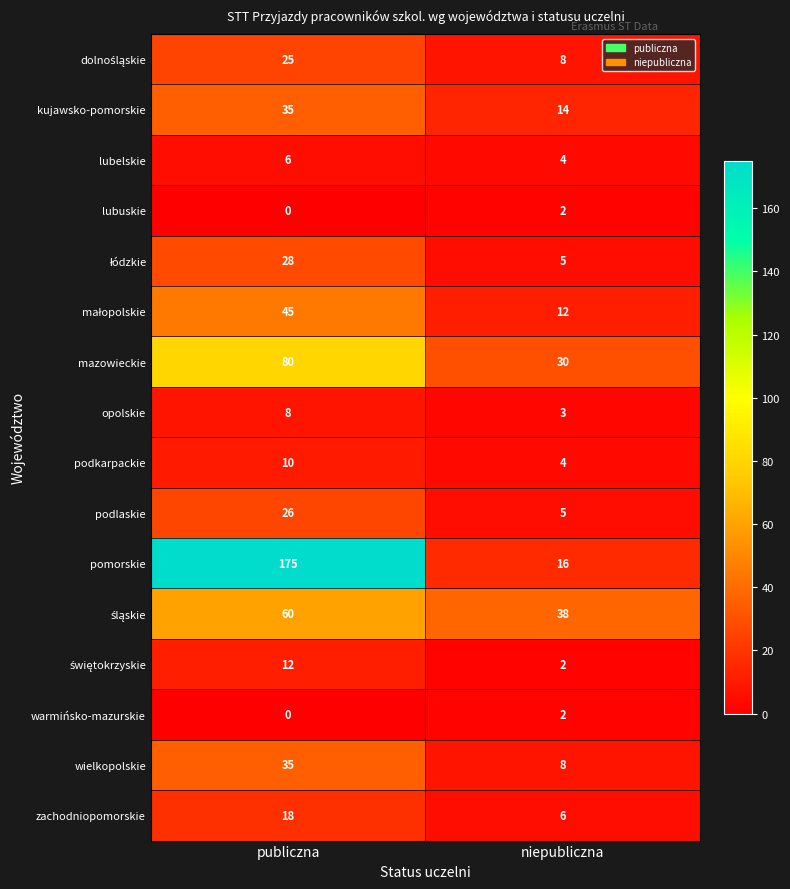

Which series has the largest range (max minus min)?

pomorskie